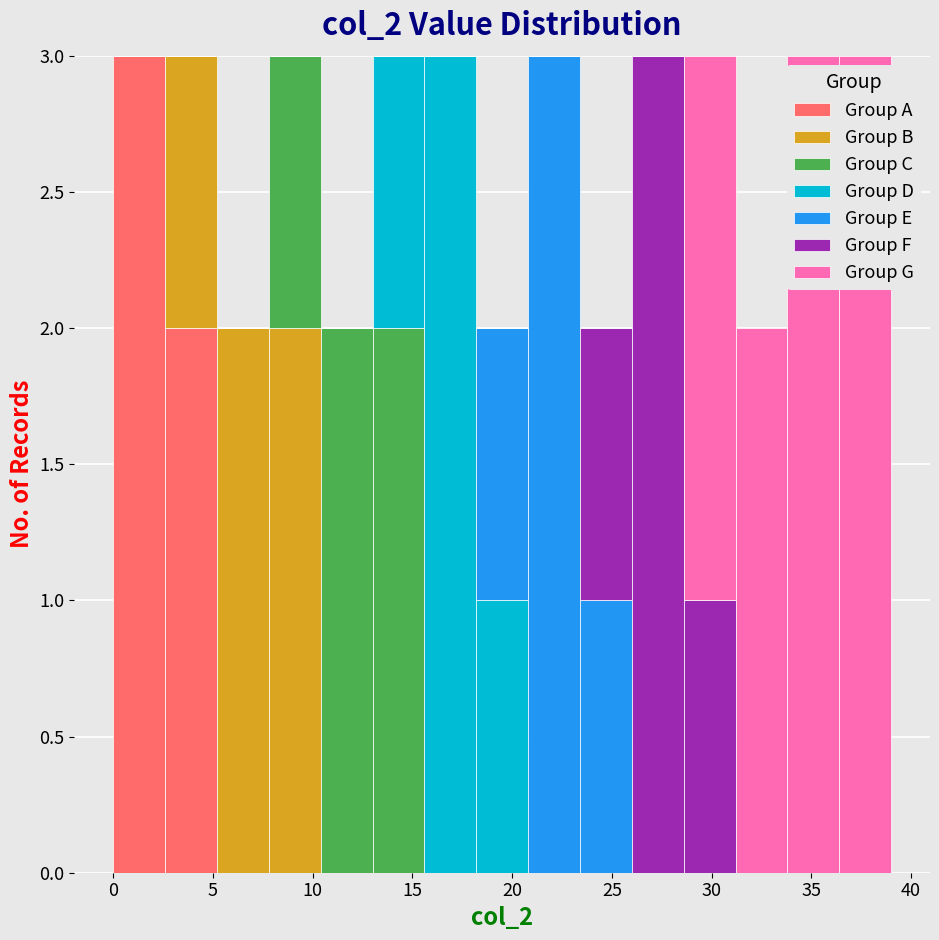

Reading left to right, list every stacked bar in this chart as the range it spans on the x-axis followed by its total height. Neither the bar edges nor the heights are printed on the chart, so give them approximately, as read against the axes.

0.0 to 2.6: 3
2.6 to 5.2: 3
5.2 to 7.8: 2
7.8 to 10.4: 3
10.4 to 13.0: 2
13.0 to 15.6: 3
15.6 to 18.2: 3
18.2 to 20.8: 2
20.8 to 23.4: 3
23.4 to 26.0: 2
26.0 to 28.6: 3
28.6 to 31.2: 3
31.2 to 33.8: 2
33.8 to 36.4: 3
36.4 to 39.0: 3